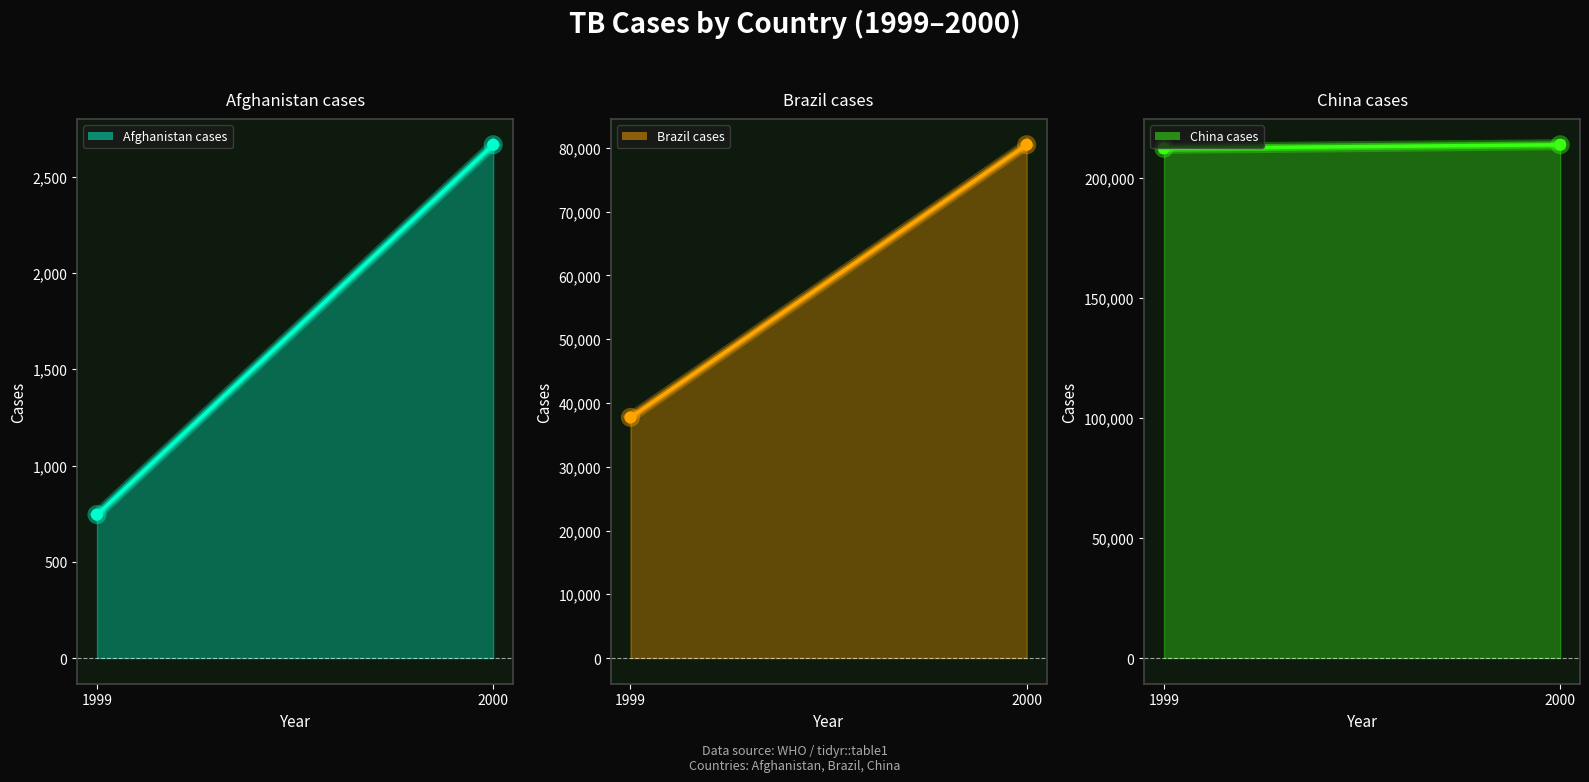

Which series has the largest total across all categories?

China cases line